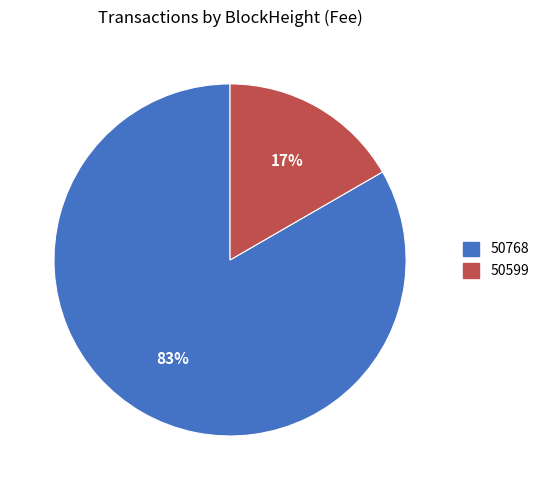

Does 50768 represent more than half of the total?

Yes